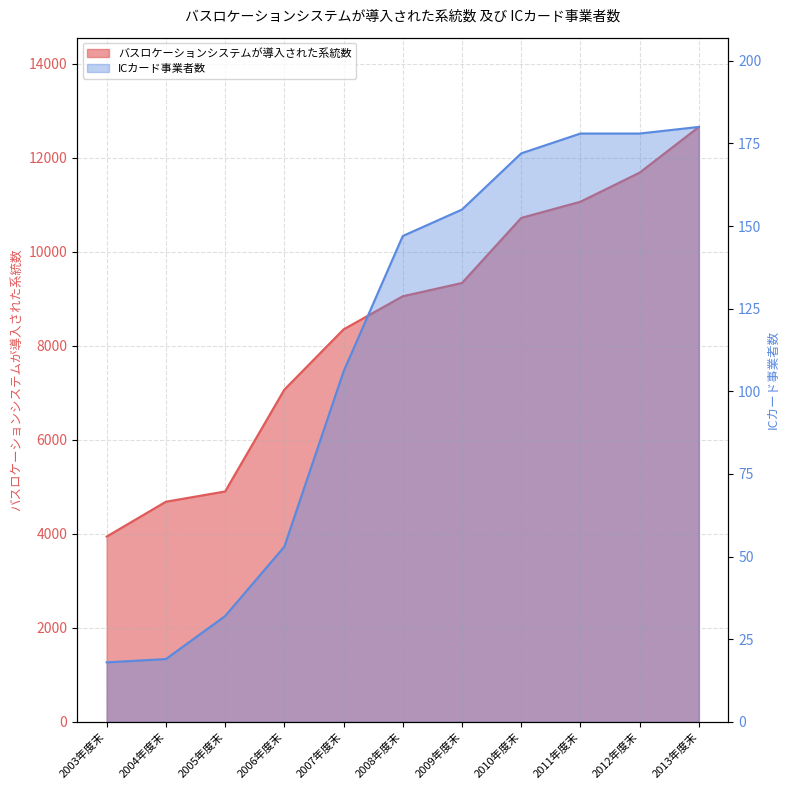

True or false: バスロケーションシステムが導入された系統数 and ICカード事業者数 cross at least once.

False